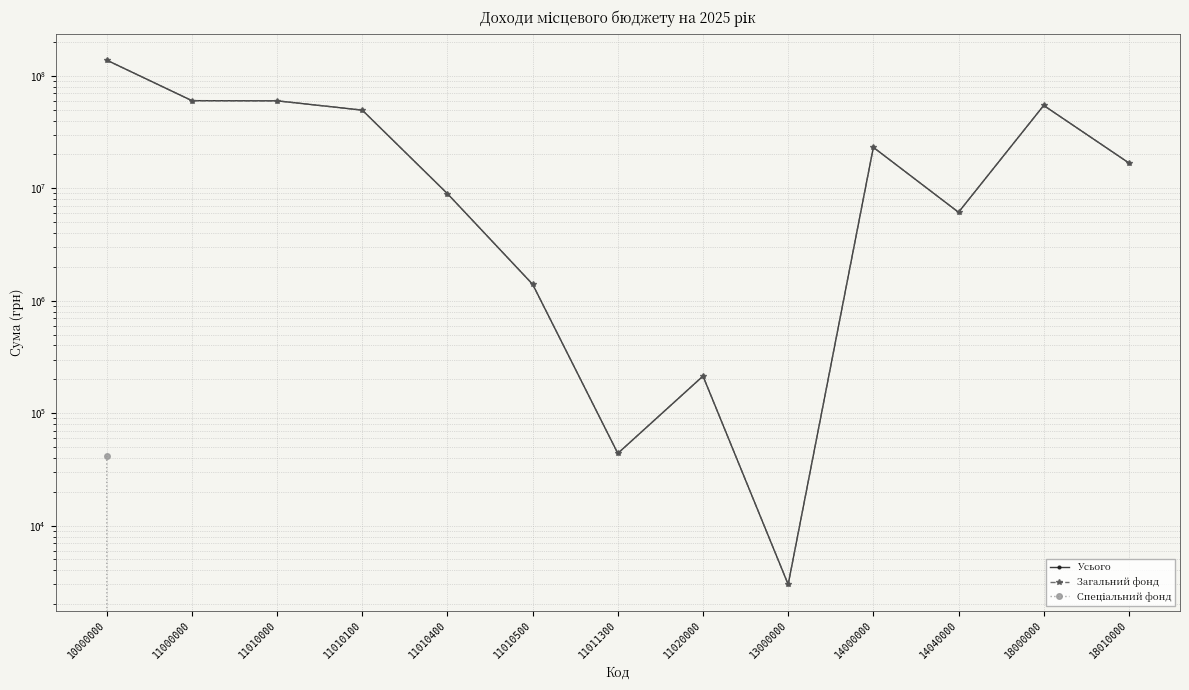

True or false: Спеціальний фонд has a value of 0 at 14040000.

True